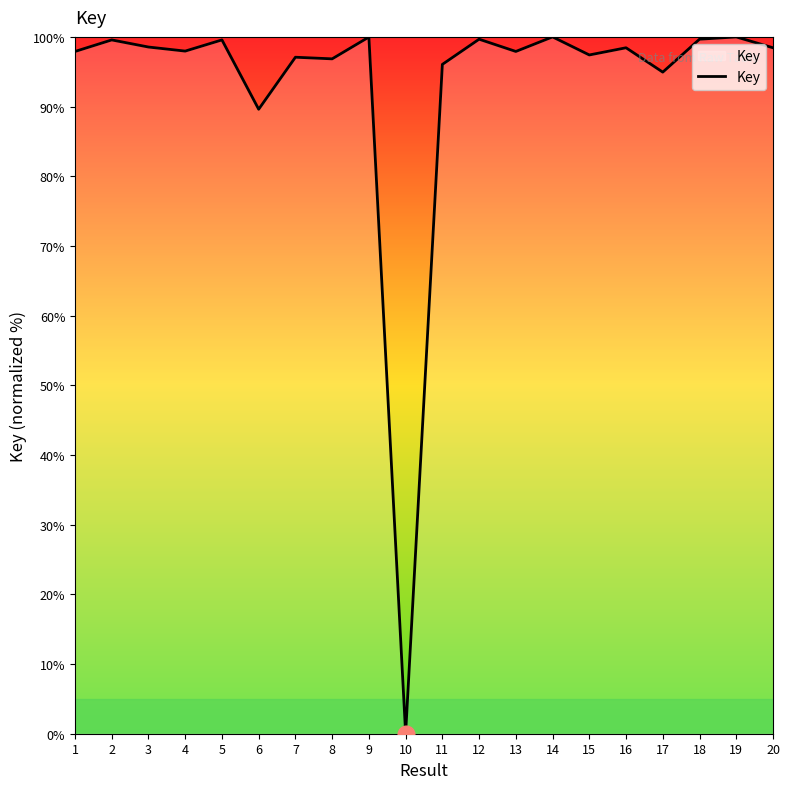

What value does the data have at 15?

97.4